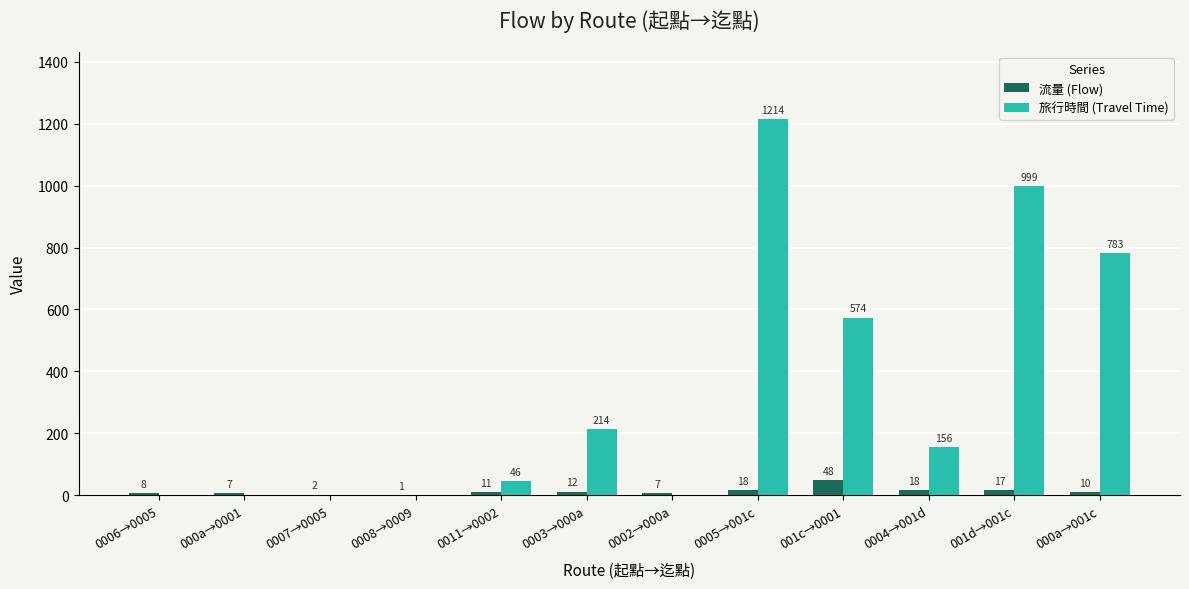

Between 0006→0005 and 000a→0001, which series saw the biggest shift?

流量 (Flow)